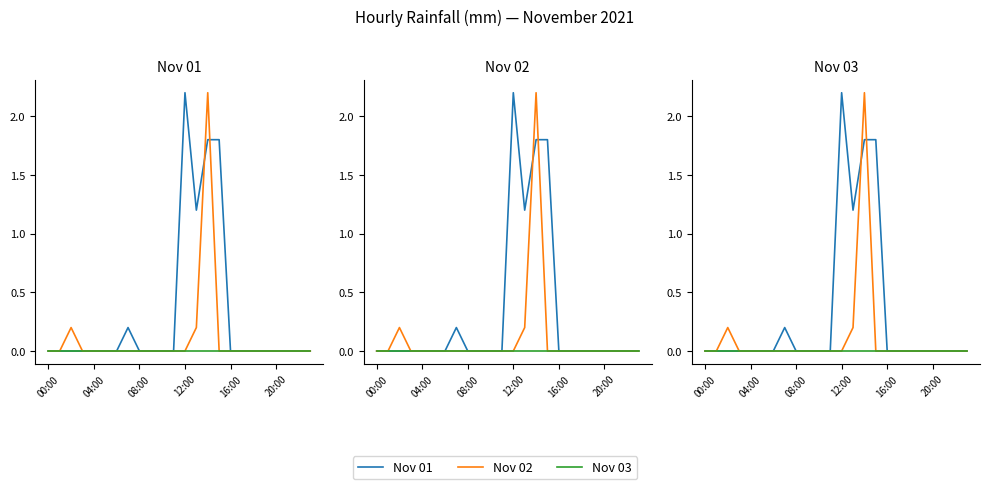

Which series has the widest spread of values?

Nov 01